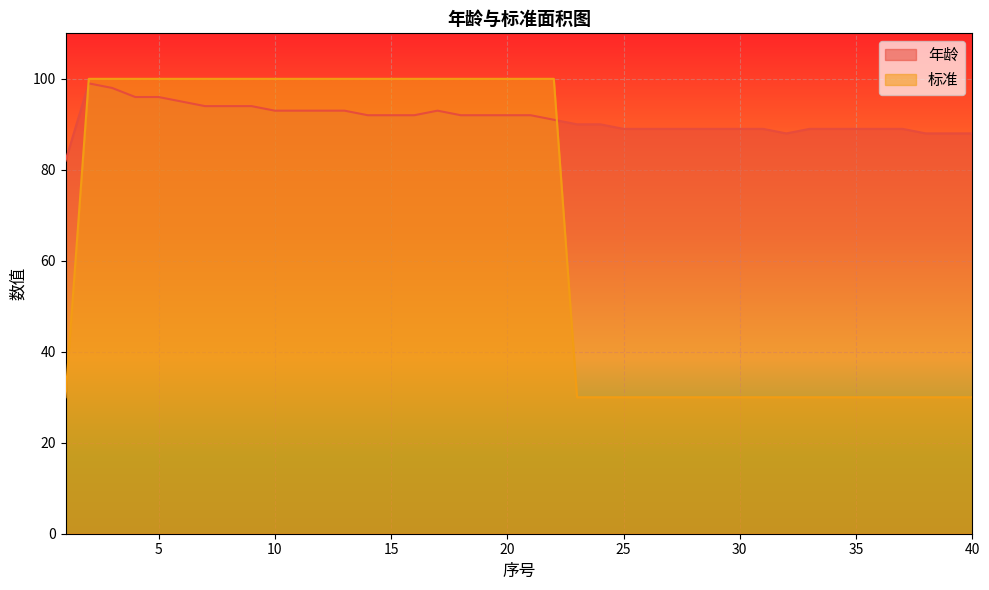

What is the average value of the 标准 series?

67